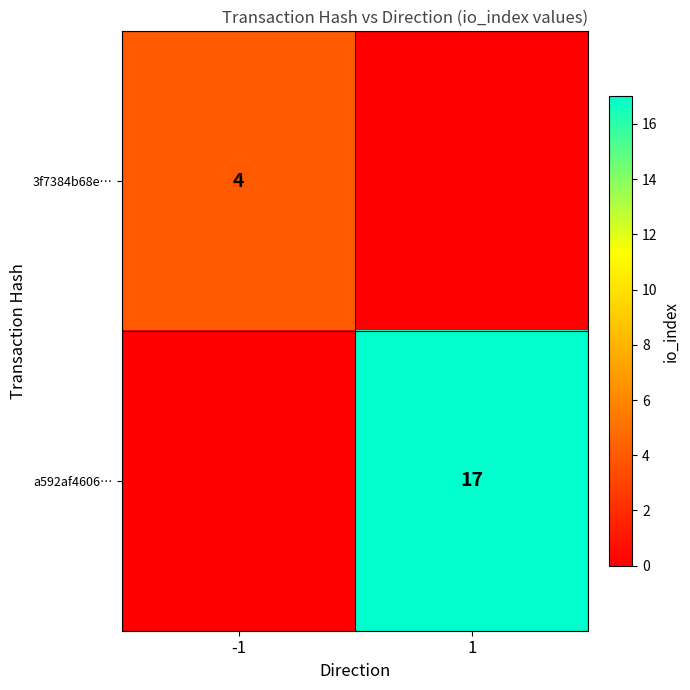

Between 1 and -1, which is larger?

-1